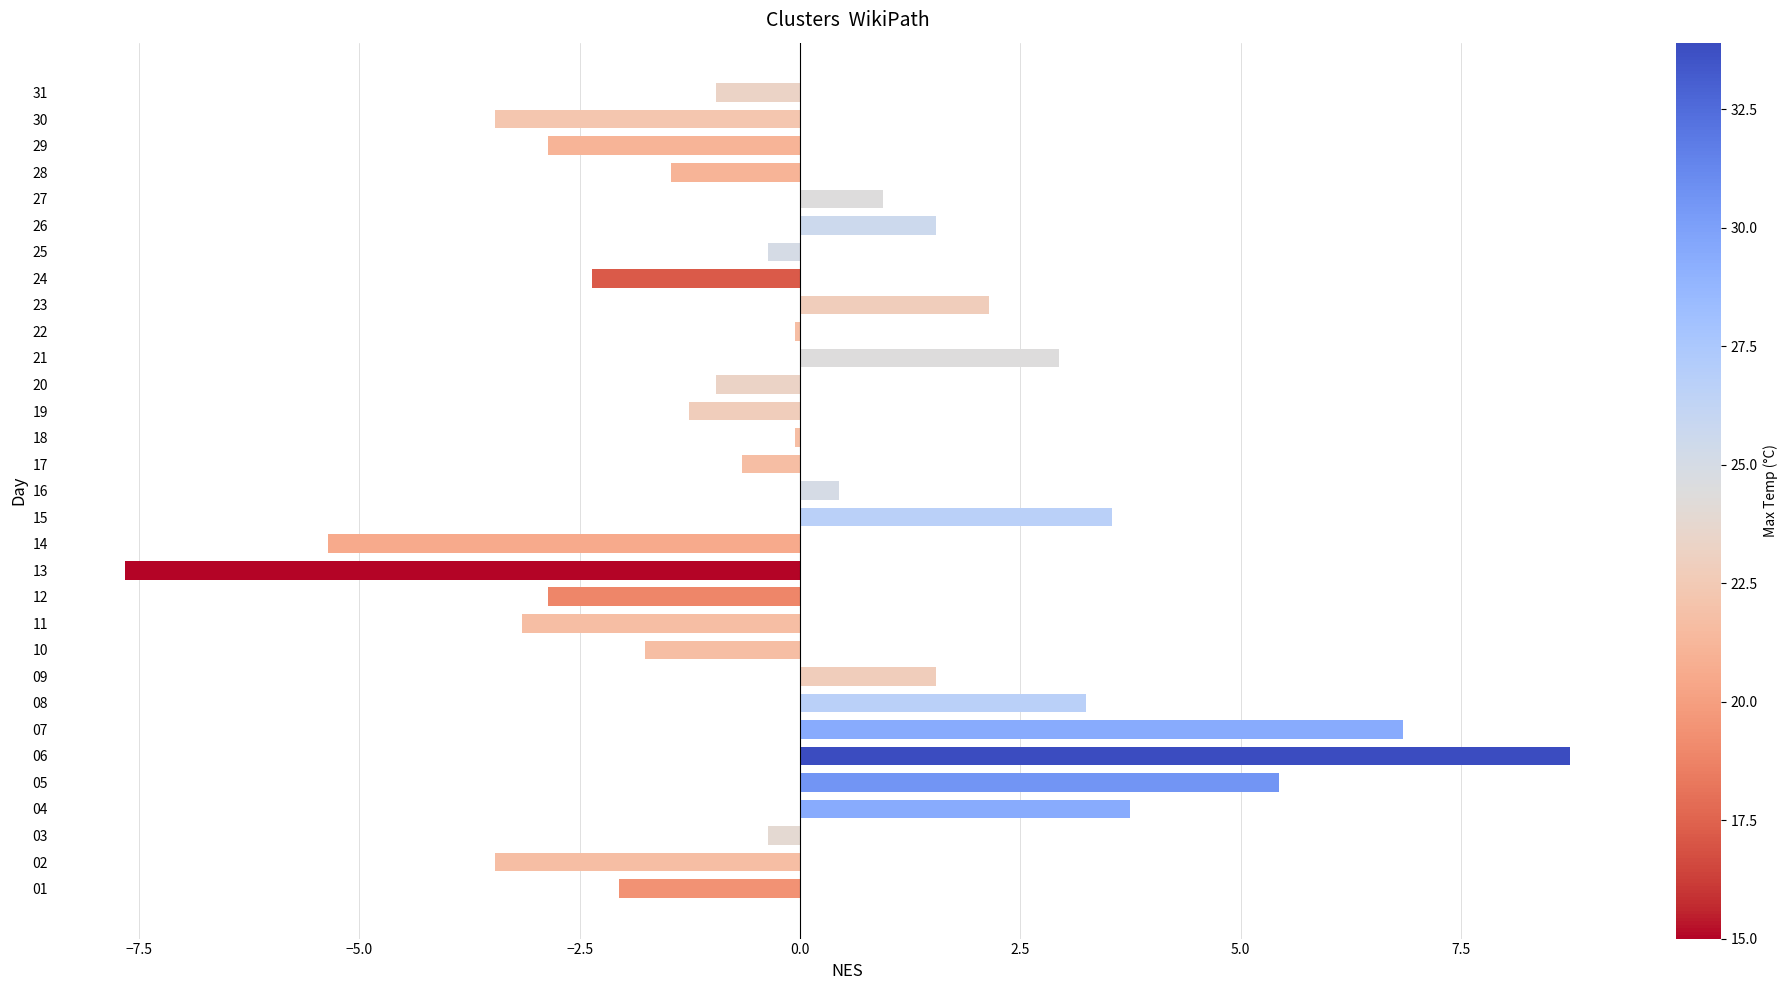

True or false: the data shows -0.4 at 03.

True